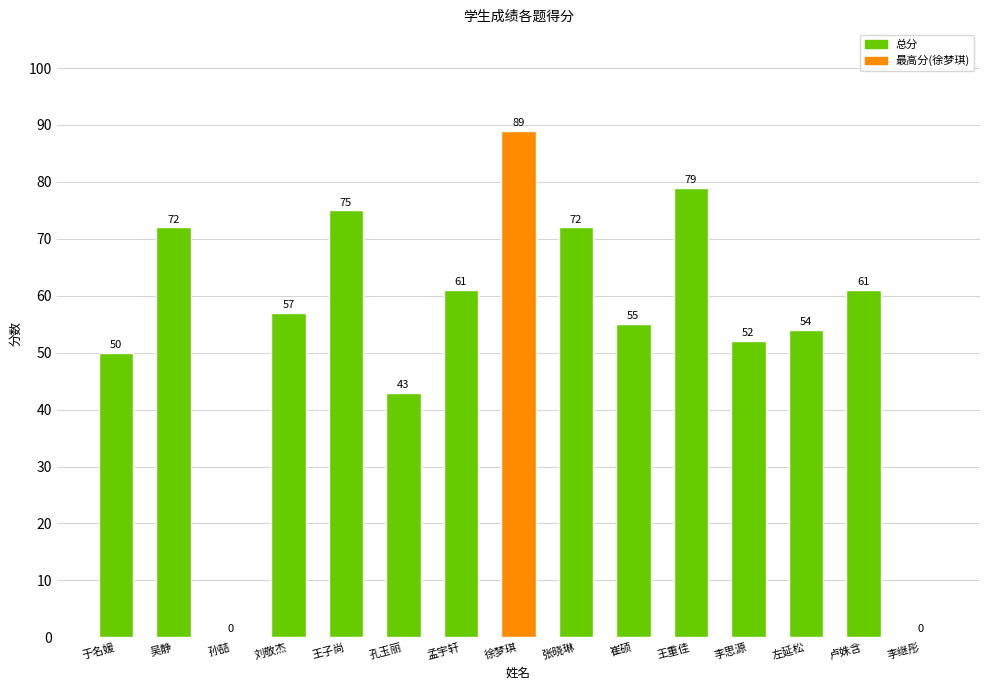

Reading right to left, transcribe all the data shown in this chart.

李继彤=0	卢姝含=61	左延松=54	李思源=52	王重佳=79	崔硕=55	张晓琳=72	徐梦琪=89	孟宇轩=61	孔玉丽=43	王子尚=75	刘敬杰=57	孙喆=0	吴静=72	于名媛=50